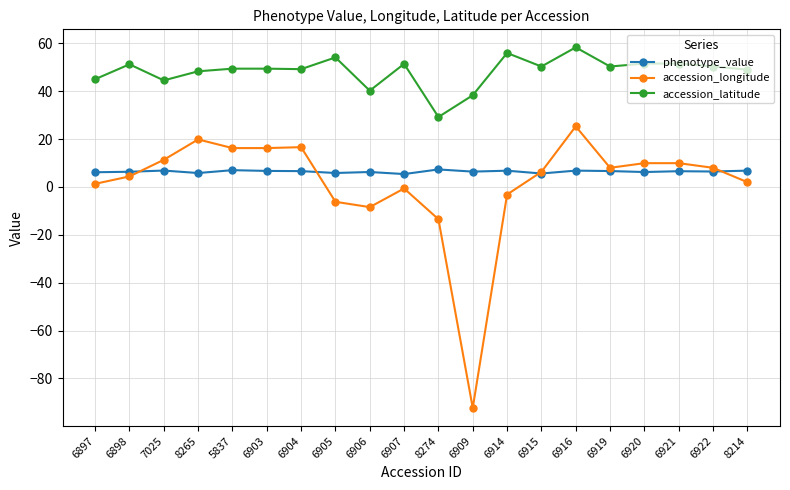

Where does the accession_latitude series first go above 50?

6898